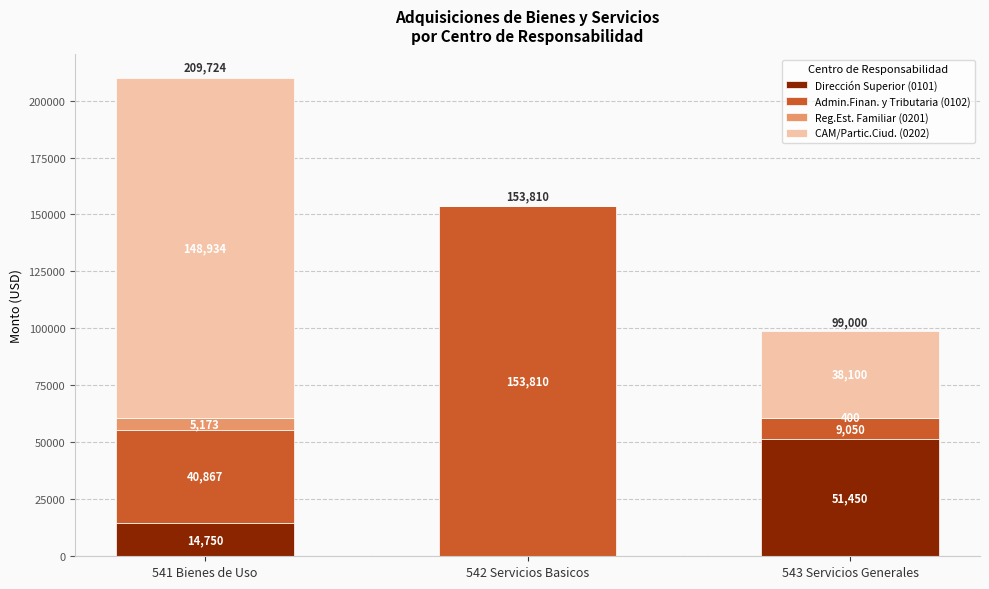

At which category is the sum across all series the highest?

541 Bienes de Uso